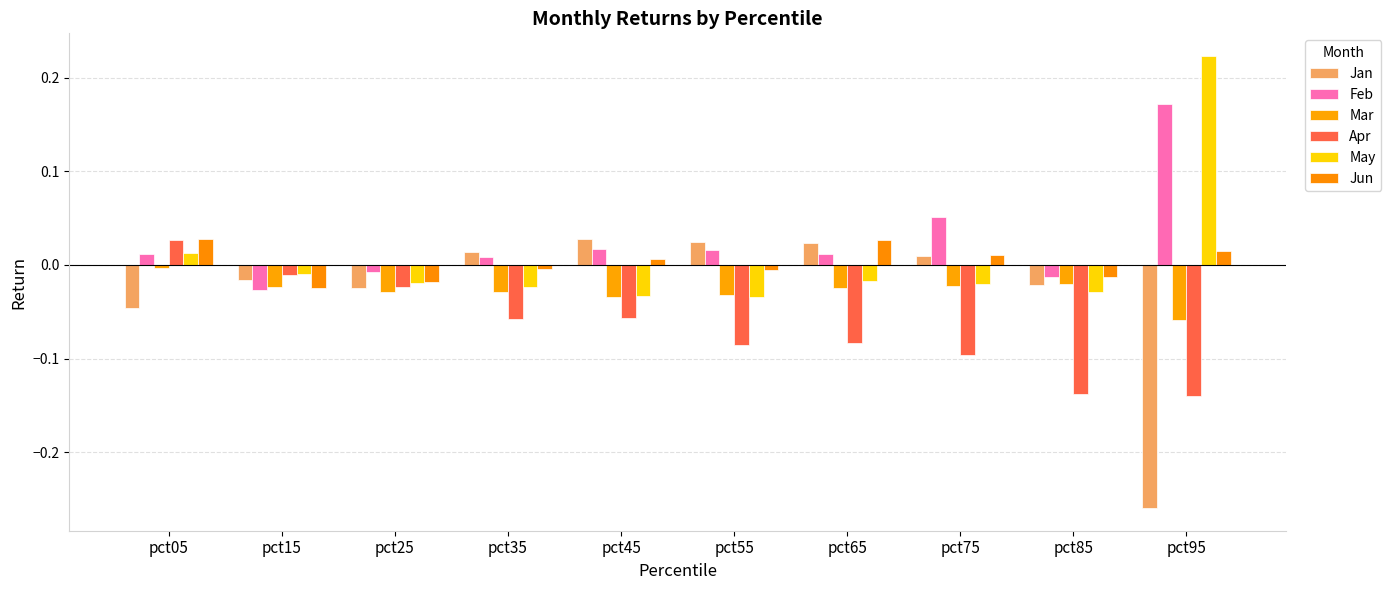

Which series has the largest total across all categories?

Feb